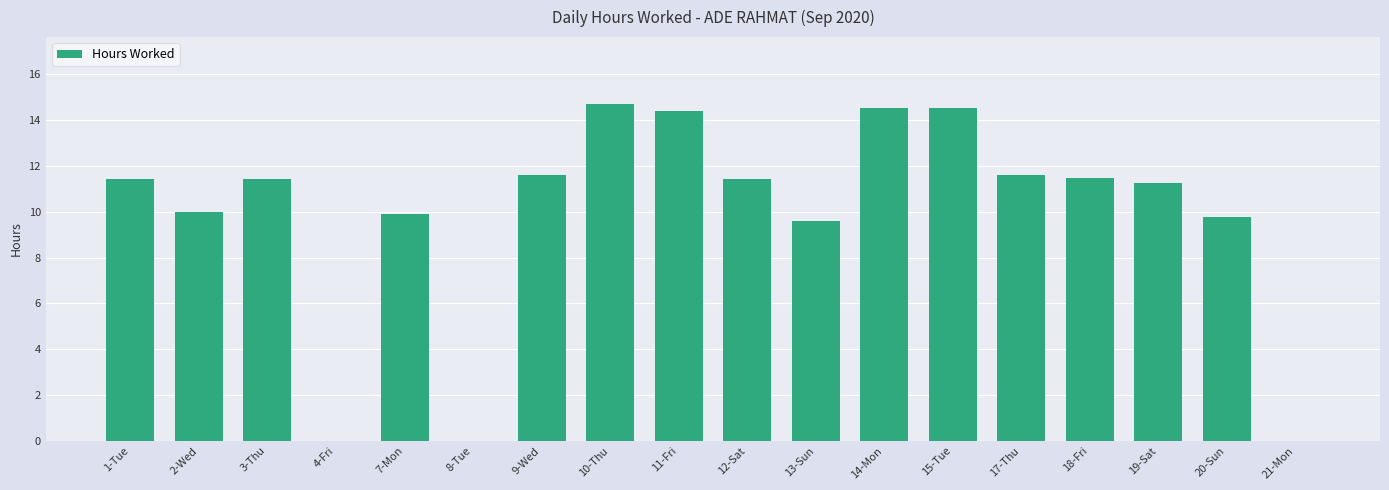

What is the difference between the values at 4-Fri and 20-Sun?

9.8